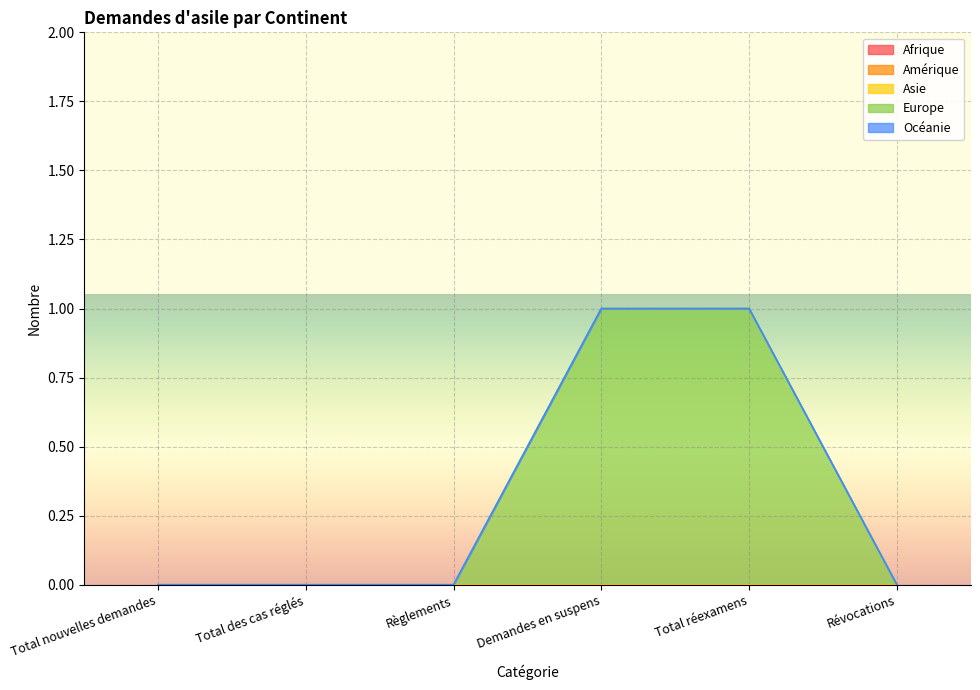

Which category has the lowest value across all series?

Total nouvelles demandes